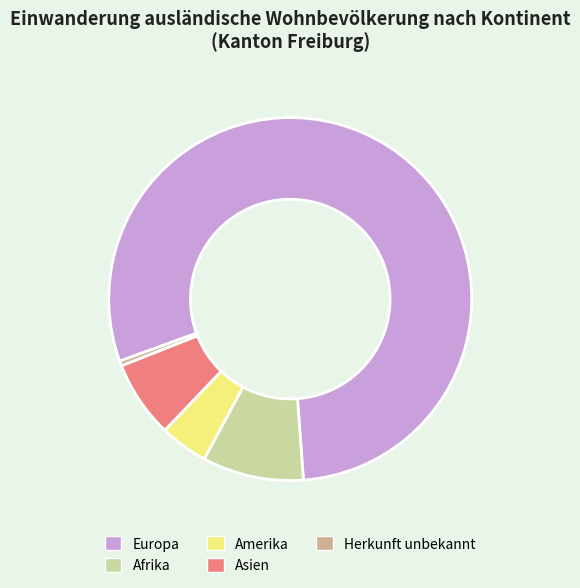

Combined, do Europa and Herkunft unbekannt account for over 50%?

Yes